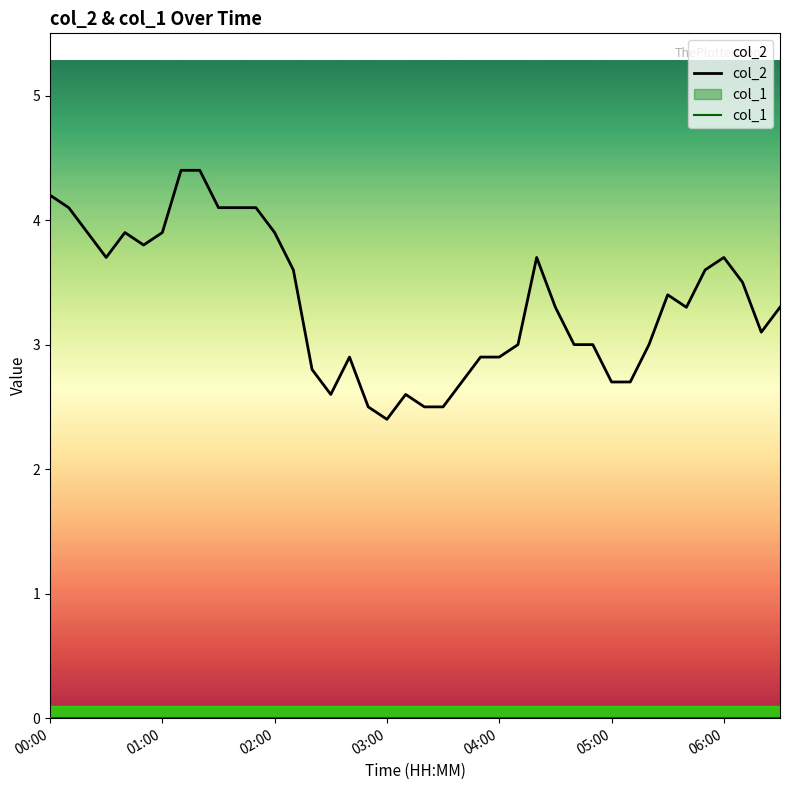

What is the spread (max minus min) of values at 05:00?

2.7